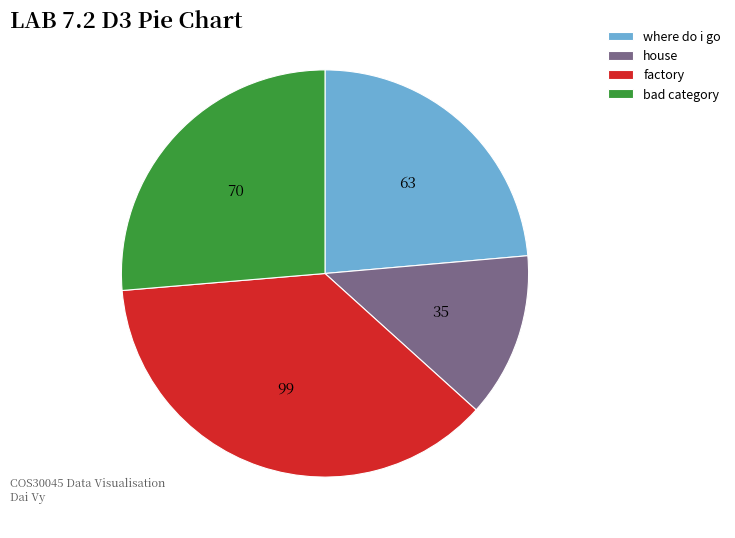

Which has a higher value, house or factory?

factory